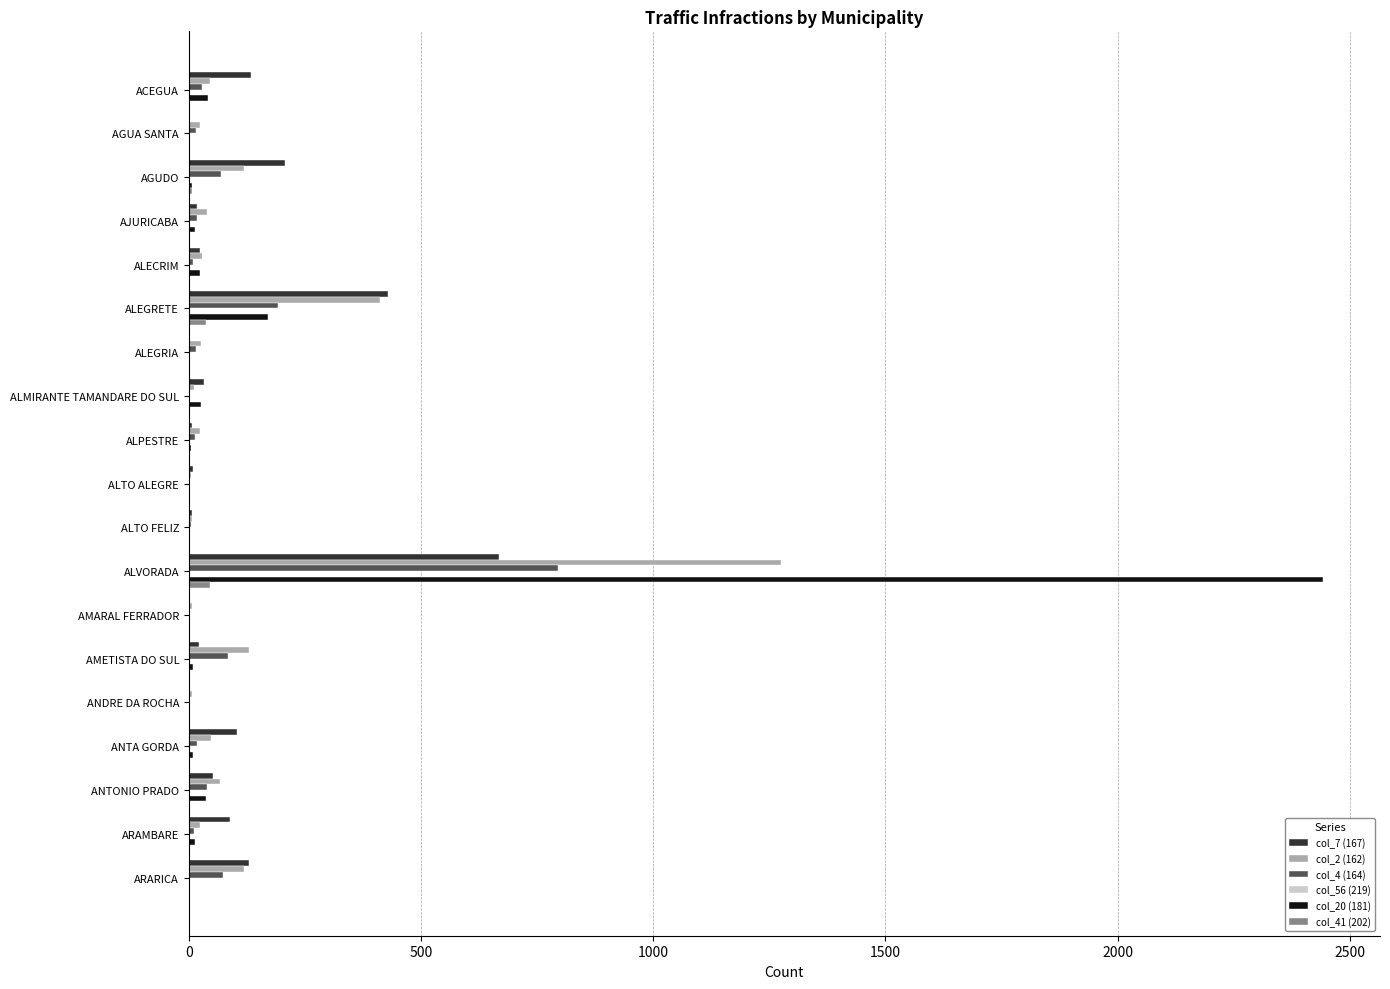

Is the value of col_2 (162) at ALEGRETE greater than the value of col_4 (164) at ARARICA?

Yes